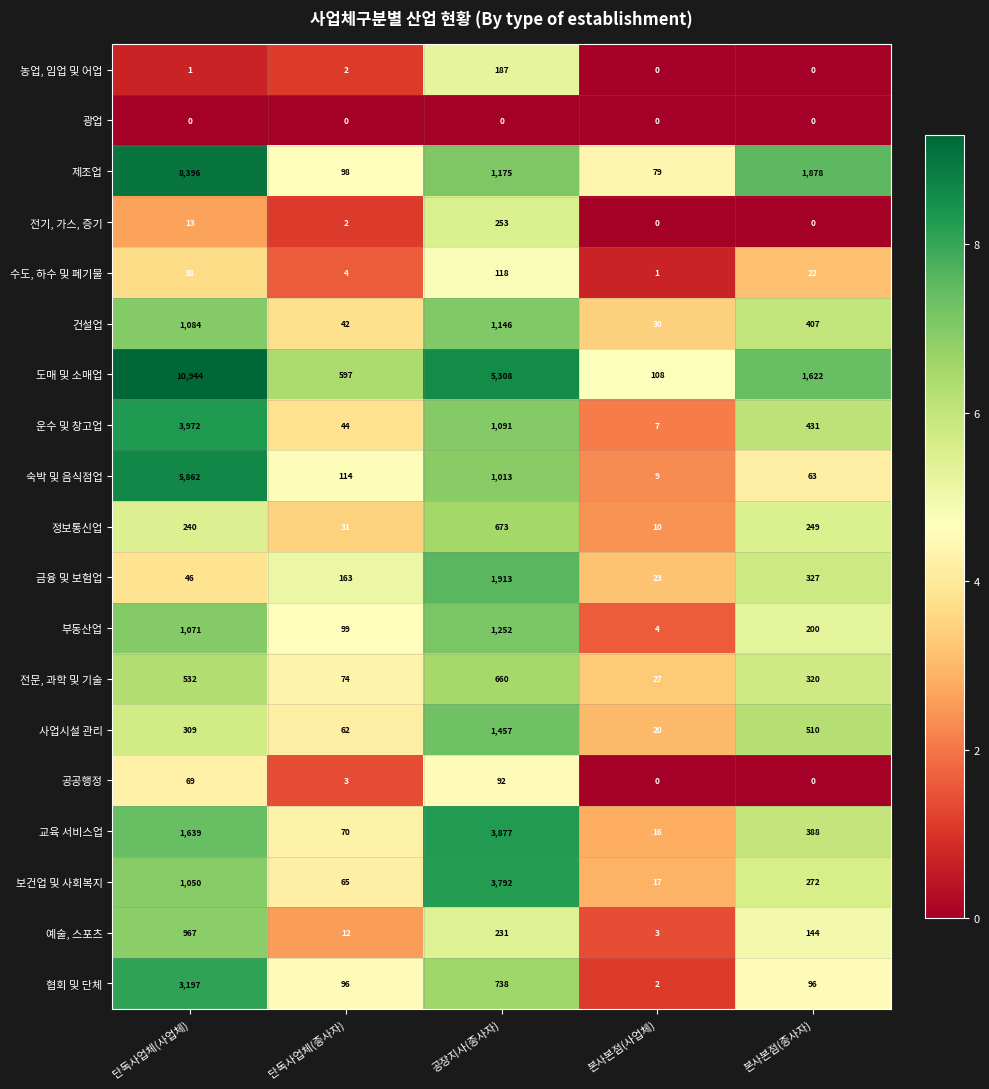

At which label does 보건업 및 사회복지 reach its peak?

공장지사(종사자)